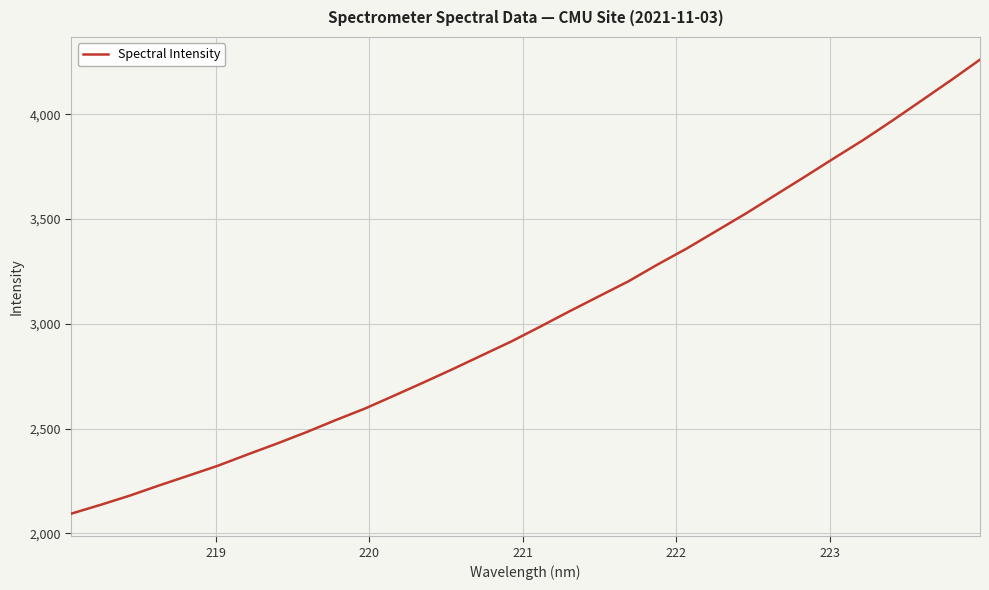

Does the chart have visible grid lines?

Yes